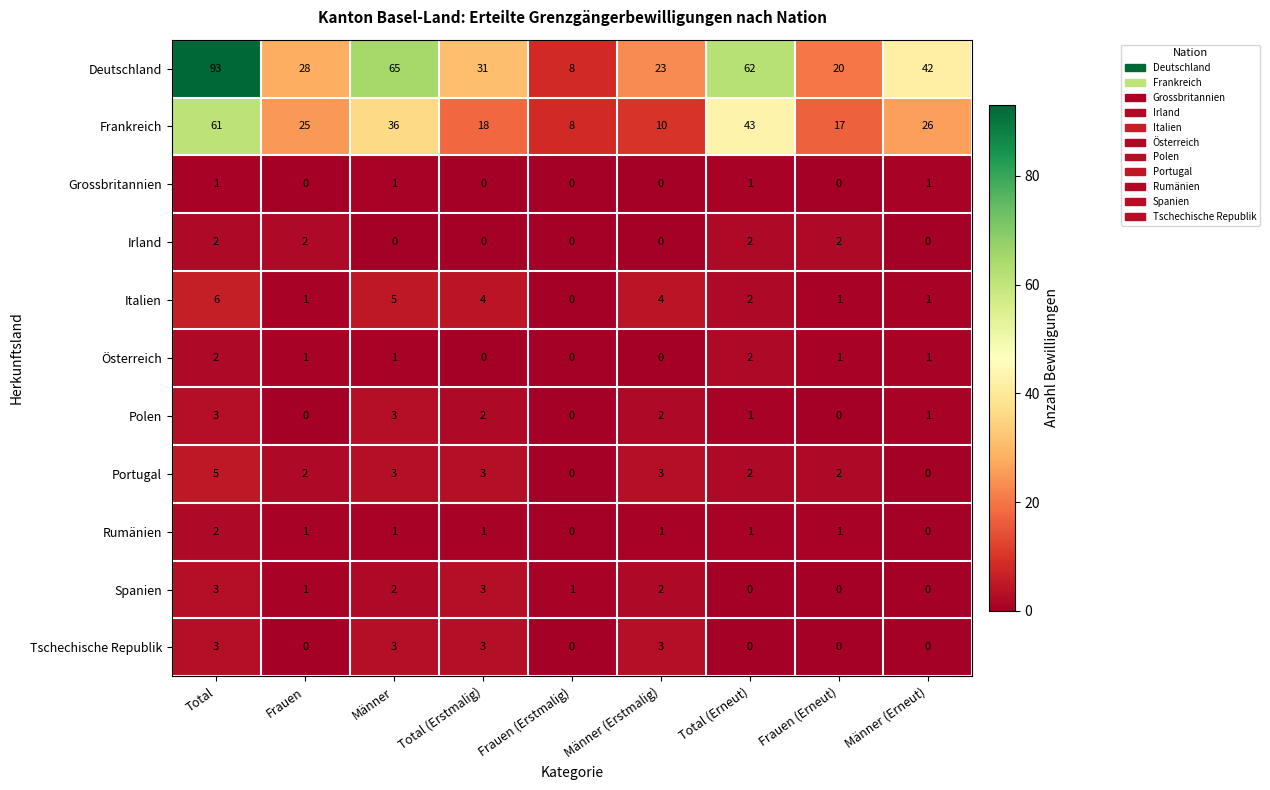

Read the Deutschland value at Total (Erneut), to the nearest 10.

60